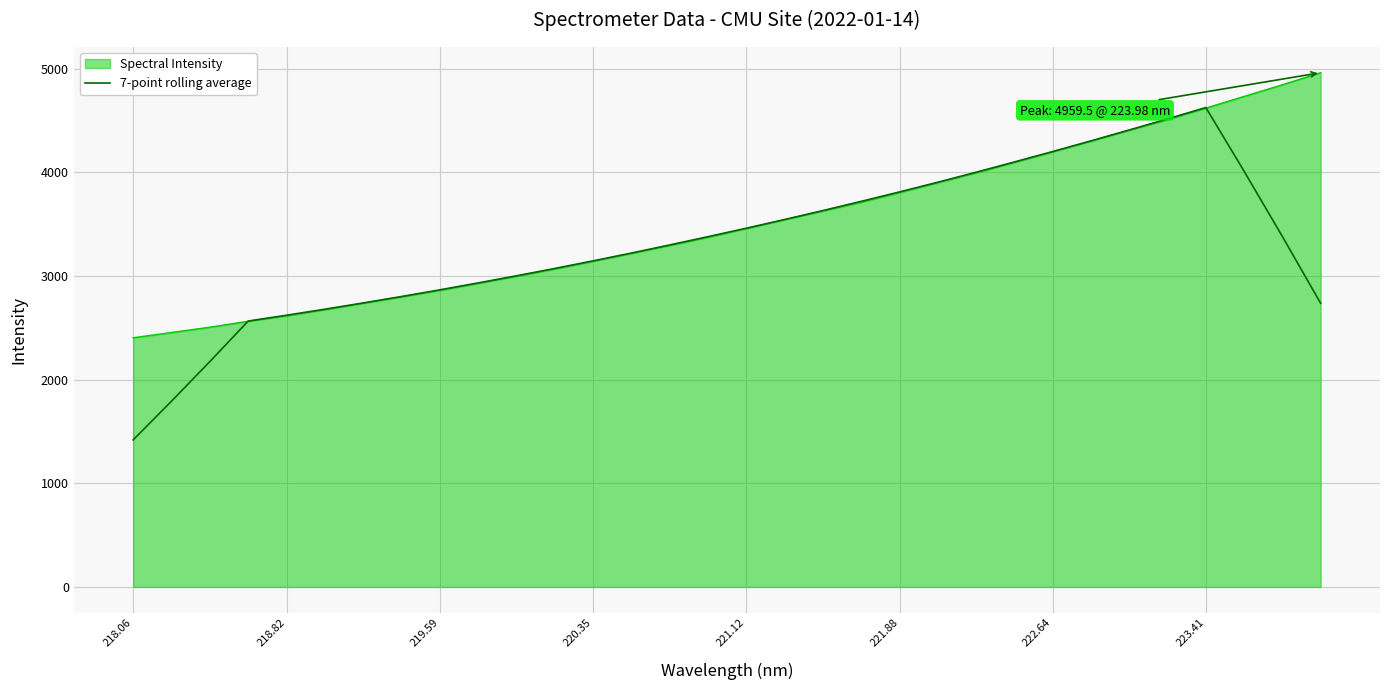

List the series in order of their peak value, lowest first.

7-point rolling average, Spectral Intensity